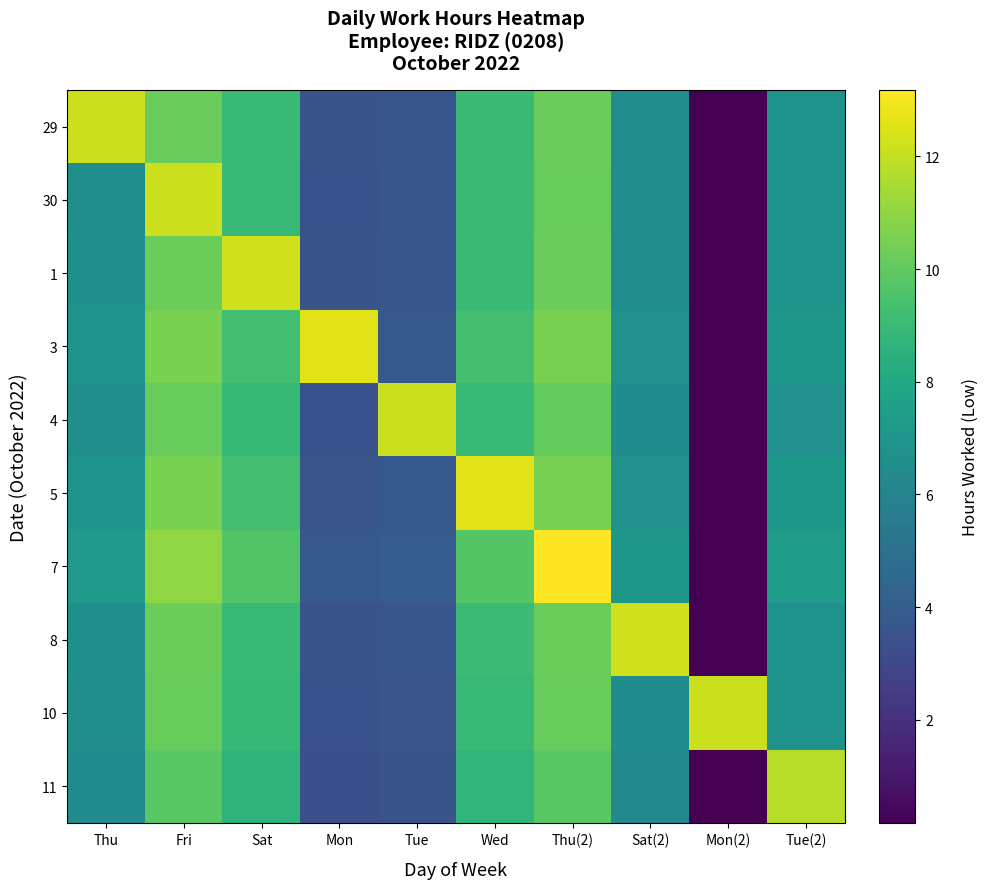

Reading right to left, what are all the values shown in this chart?

29: Tue(2)=6.8	Mon(2)=0.2	Sat(2)=6.6	Thu(2)=10.2	Wed=9.0	Tue=3.6	Mon=3.5	Sat=9.0	Fri=10.2	Thu=12.2
30: Tue(2)=6.8	Mon(2)=0.2	Sat(2)=6.5	Thu(2)=10.2	Wed=9.0	Tue=3.6	Mon=3.5	Sat=8.9	Fri=12.2	Thu=6.7
1: Tue(2)=6.8	Mon(2)=0.2	Sat(2)=6.6	Thu(2)=10.2	Wed=9.1	Tue=3.6	Mon=3.5	Sat=12.2	Fri=10.2	Thu=6.7
3: Tue(2)=7.0	Mon(2)=0.2	Sat(2)=6.8	Thu(2)=10.5	Wed=9.3	Tue=3.8	Mon=12.6	Sat=9.2	Fri=10.5	Thu=6.9
4: Tue(2)=6.8	Mon(2)=0.2	Sat(2)=6.5	Thu(2)=10.1	Wed=9.0	Tue=12.1	Mon=3.5	Sat=8.9	Fri=10.2	Thu=6.6
5: Tue(2)=7.0	Mon(2)=0.2	Sat(2)=6.8	Thu(2)=10.5	Wed=12.6	Tue=3.8	Mon=3.6	Sat=9.2	Fri=10.5	Thu=6.9
7: Tue(2)=7.4	Mon(2)=0.2	Sat(2)=7.1	Thu(2)=13.2	Wed=9.8	Tue=3.9	Mon=3.8	Sat=9.7	Fri=11.0	Thu=7.2
8: Tue(2)=6.8	Mon(2)=0.2	Sat(2)=12.3	Thu(2)=10.2	Wed=9.1	Tue=3.7	Mon=3.5	Sat=9.0	Fri=10.3	Thu=6.7
10: Tue(2)=6.8	Mon(2)=12.1	Sat(2)=6.5	Thu(2)=10.1	Wed=9.0	Tue=3.6	Mon=3.5	Sat=8.9	Fri=10.2	Thu=6.6
11: Tue(2)=11.8	Mon(2)=0.2	Sat(2)=6.3	Thu(2)=9.8	Wed=8.7	Tue=3.5	Mon=3.4	Sat=8.6	Fri=9.9	Thu=6.5